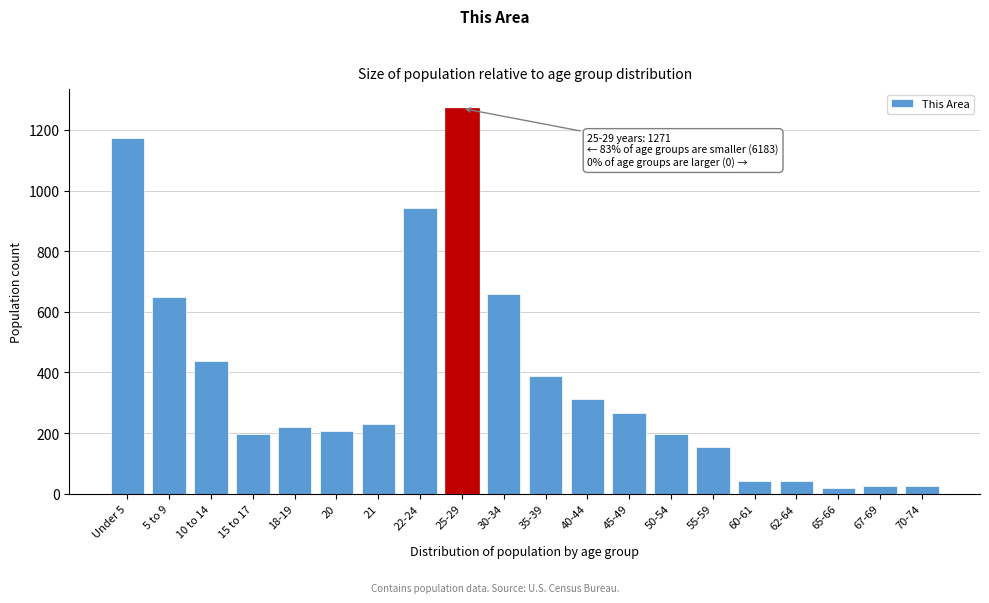

Approximately how many times larger is the value at 10 to 14 compared to 25-29?

0.3